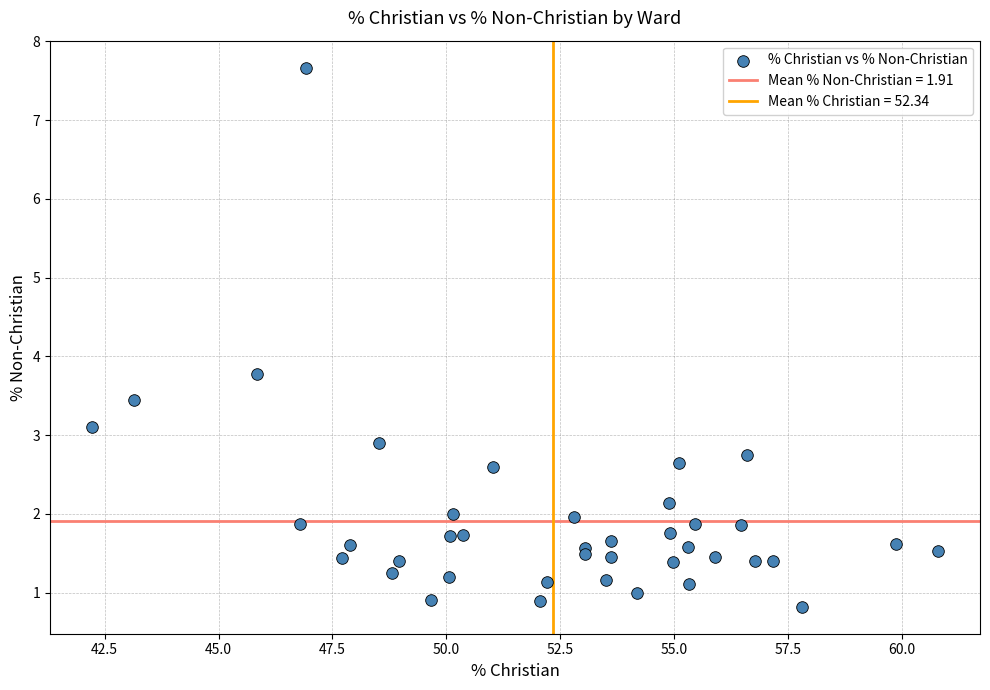

What Y value in the scatter plot is closest to 4?

3.8